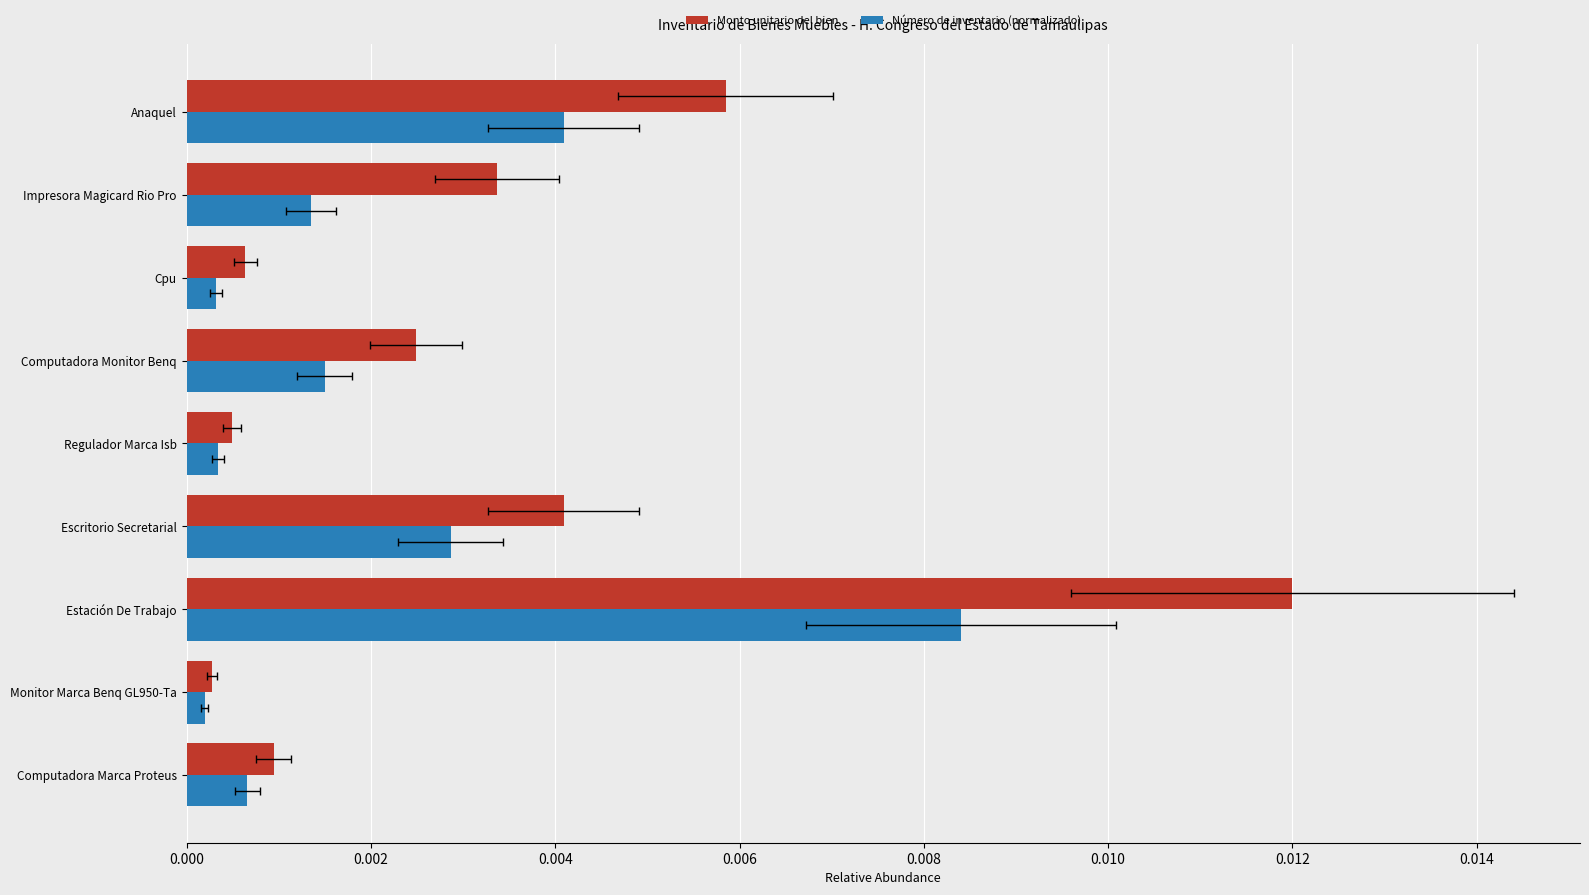

Between Monitor Marca Benq GL950-Ta and Estación De Trabajo, which is larger?

Estación De Trabajo